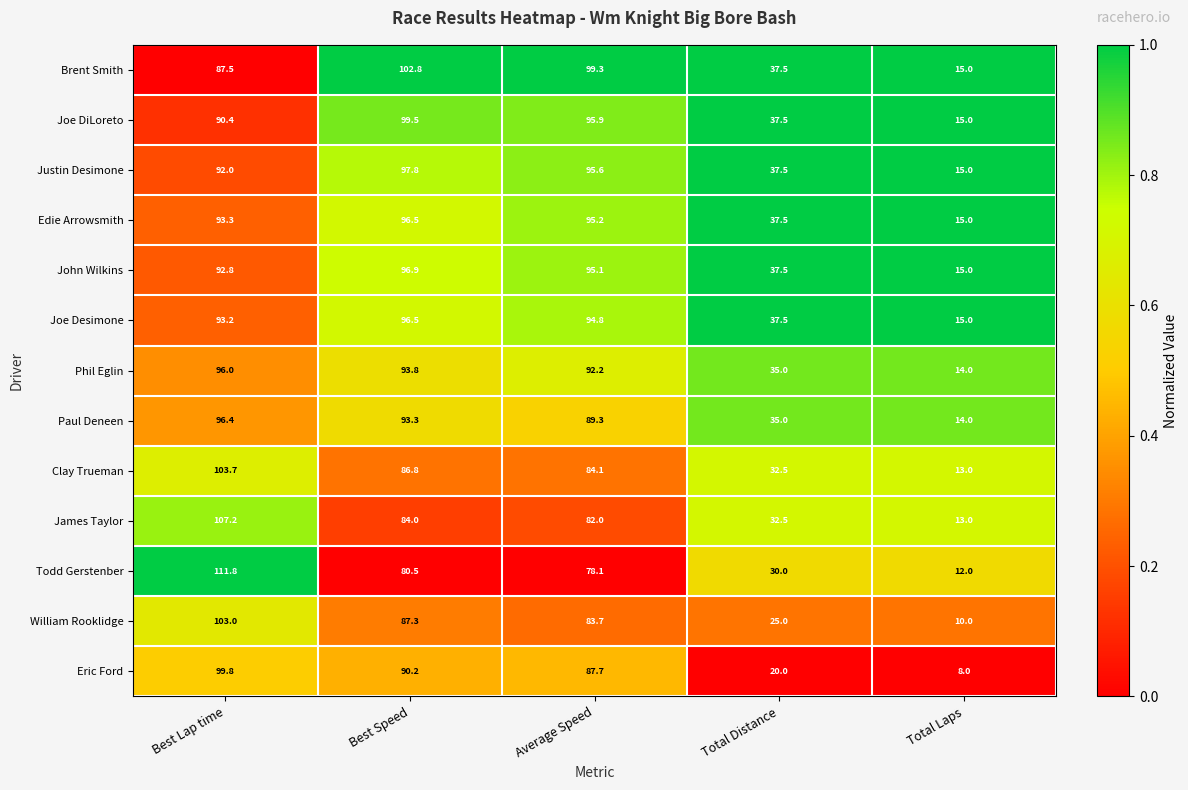

Where is Paul Deneen nearest to the value 55?

Total Distance